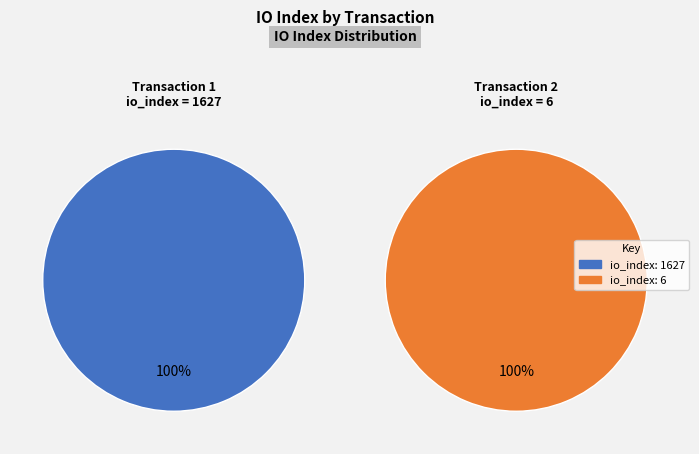

Does any single category account for the majority?

Yes